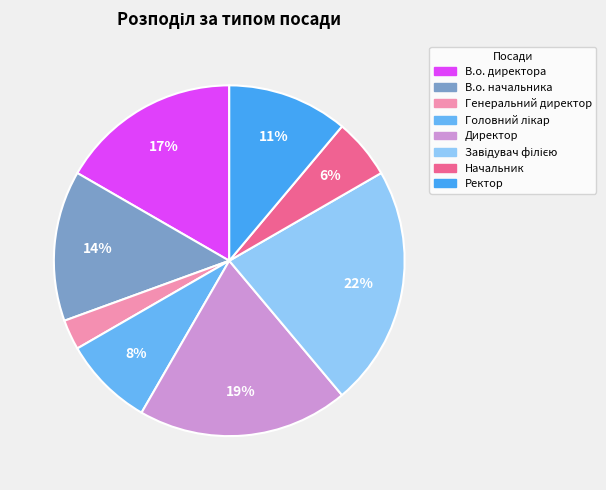

Rank the categories by value from lowest to highest.

Генеральний директор, Начальник, Головний лікар, Ректор, В.о. начальника, В.о. директора, Директор, Завідувач філією